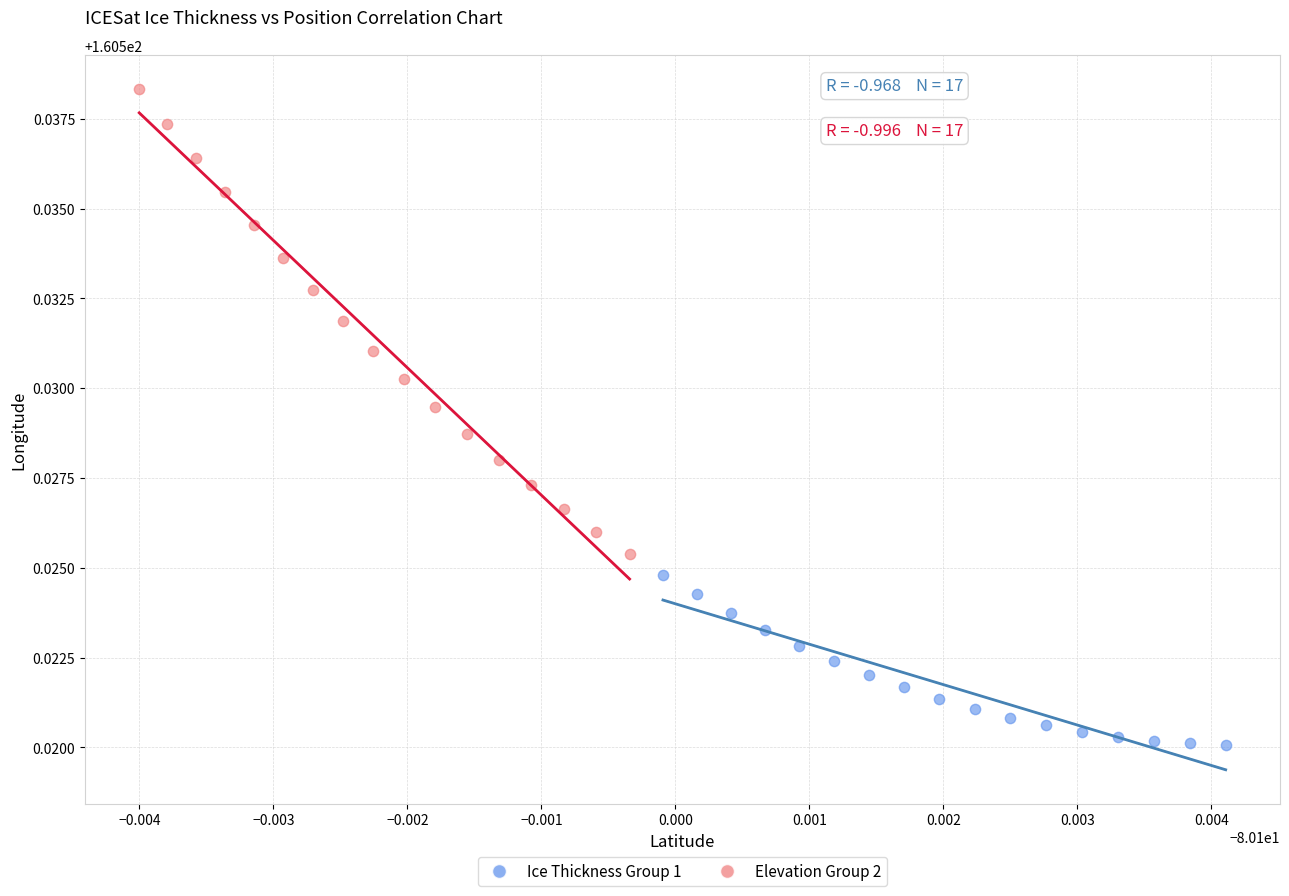

Which series has the widest spread of Y values?

Elevation Group 2